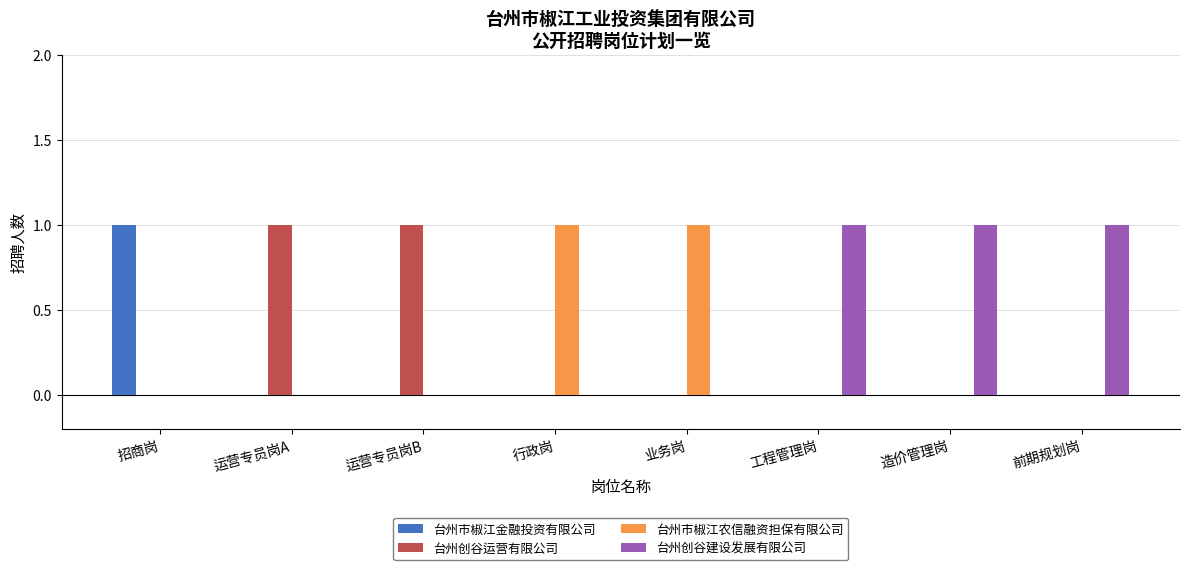

Which series has the largest total across all categories?

台州创谷建设发展有限公司